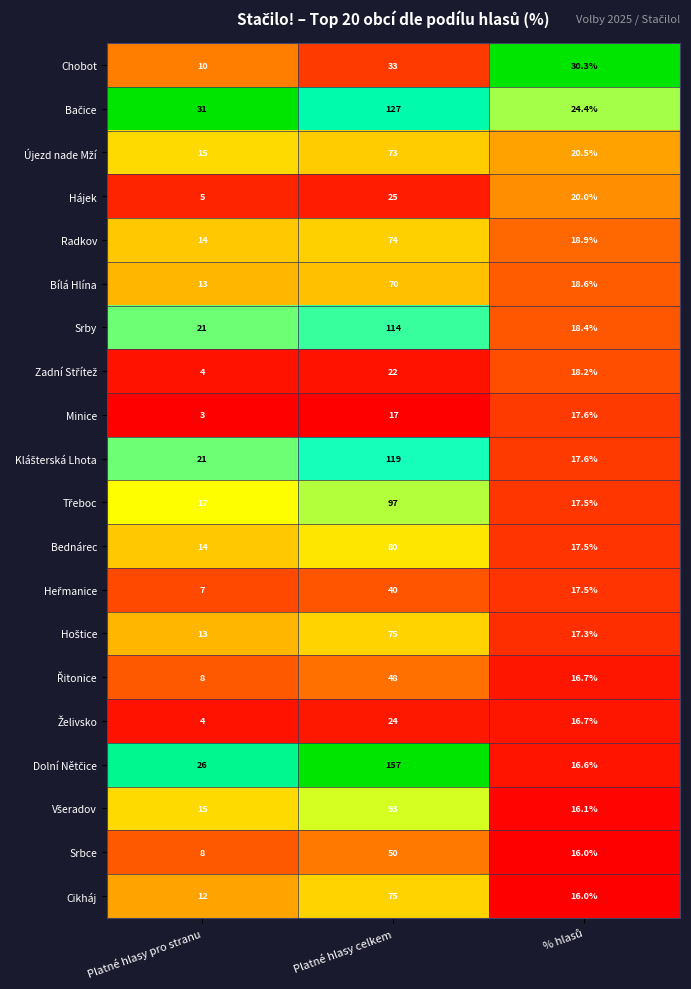

What is the difference between the second highest and minimum values in the Chobot series?

20.3